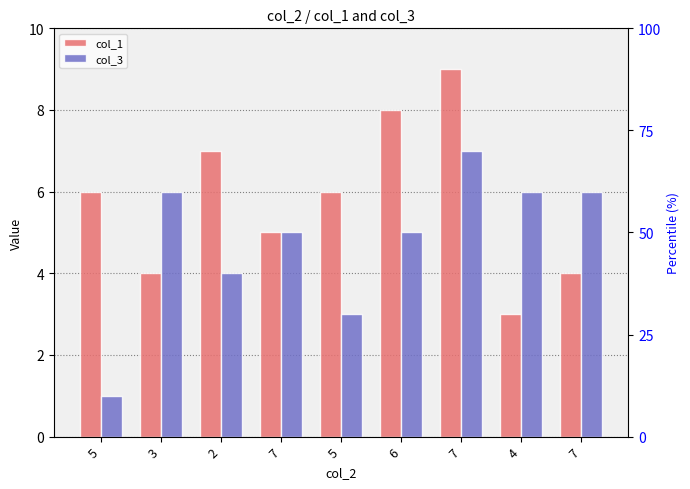

What is the total value across all series at 6?

13